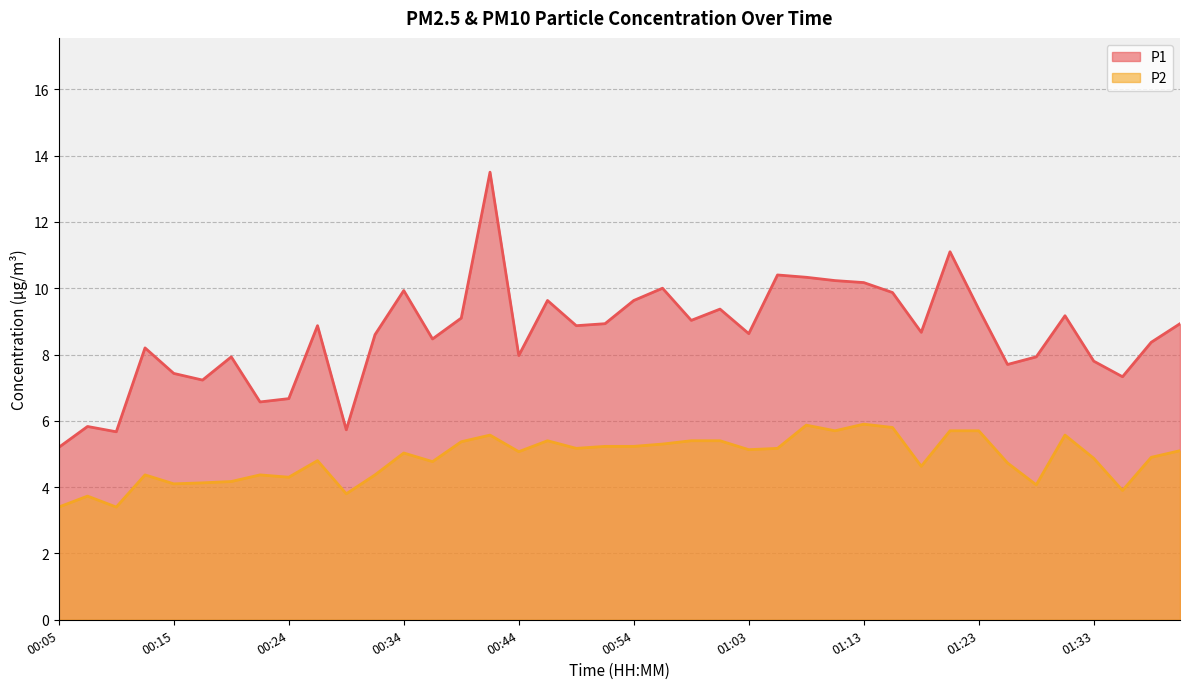

True or false: P2 and P1 cross at least once.

False